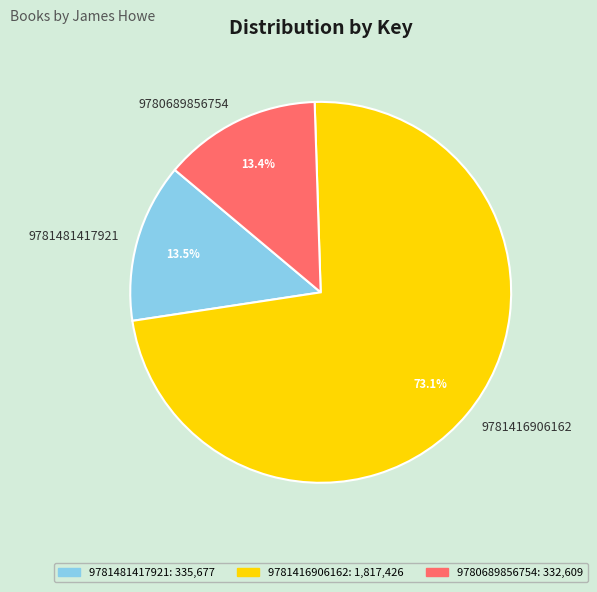

Between 9781481417921 and 9781416906162, which is larger?

9781416906162